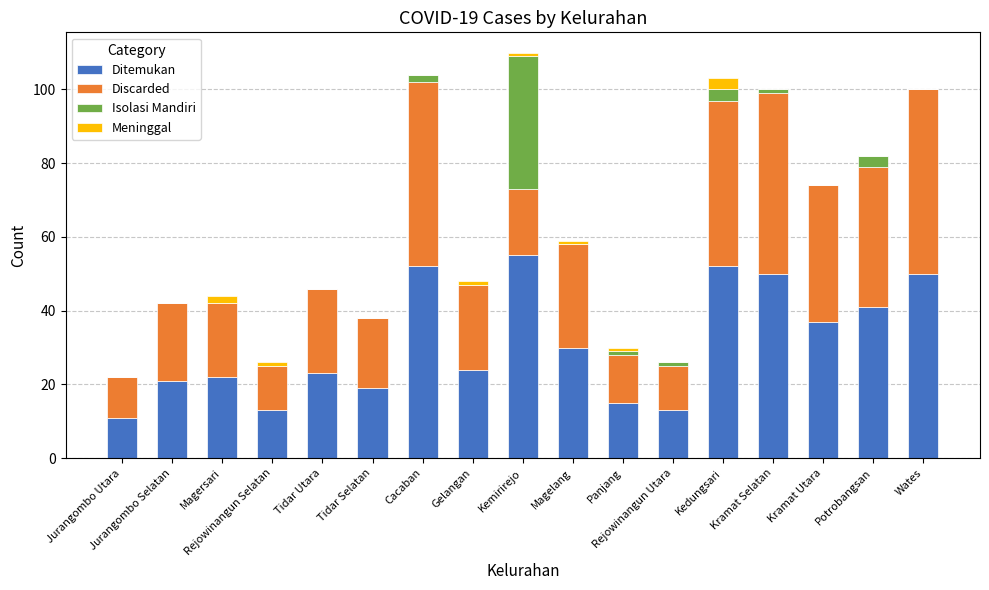

At which category is the sum across all series the highest?

Kemirirejo